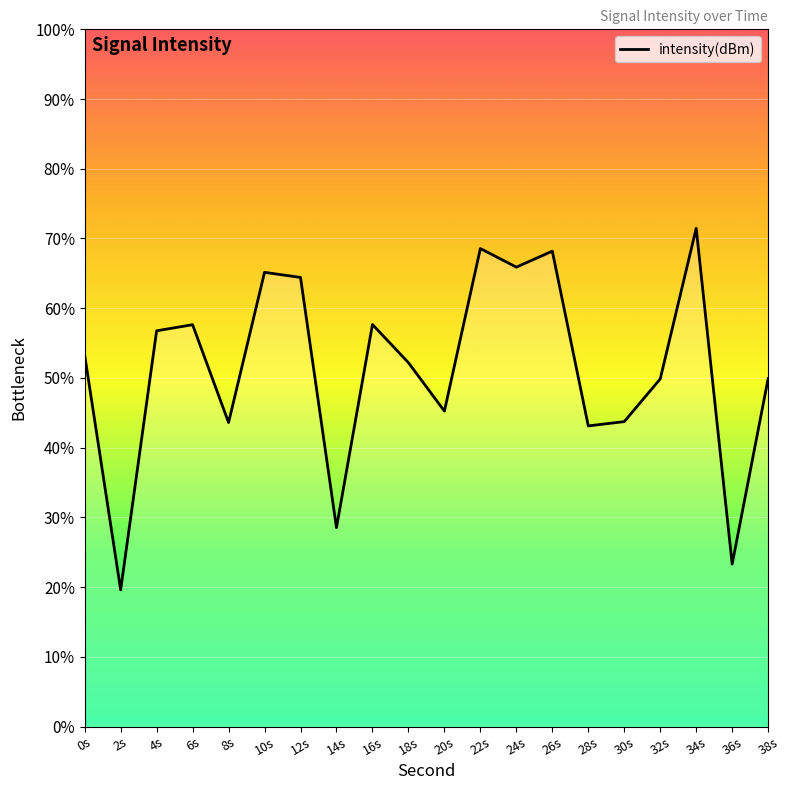

What is the change in value from 10s to 12s?

-0.4